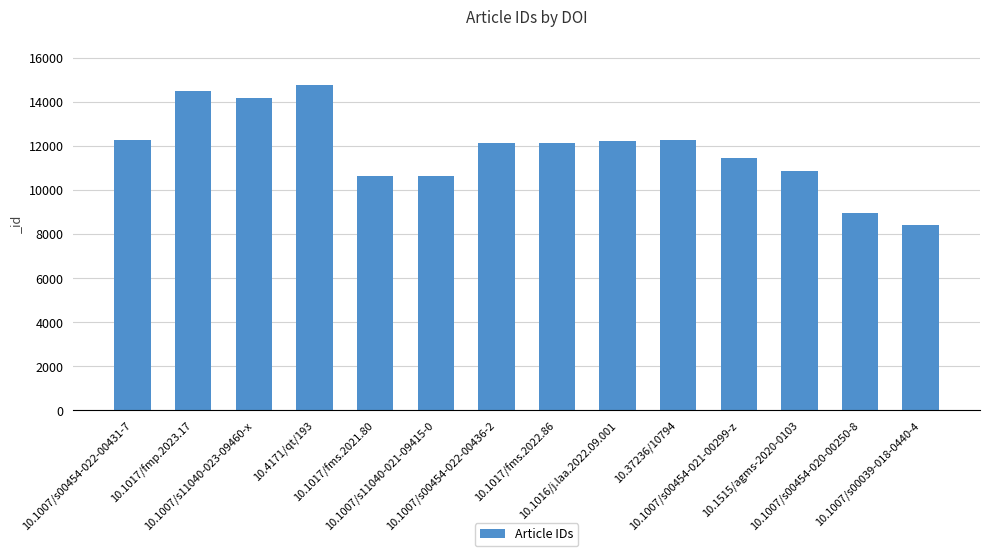

What is the value of the 3rd bar from the left?

14192